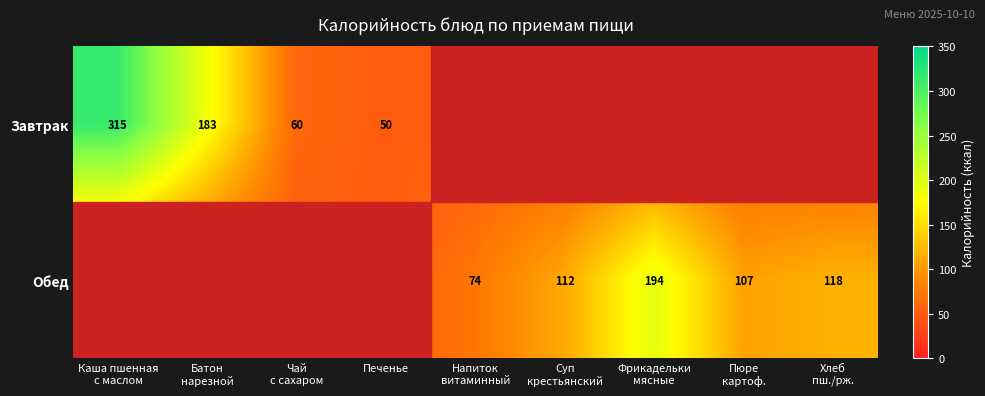

At which label is Обед closest to 122?

Хлеб пш./рж.